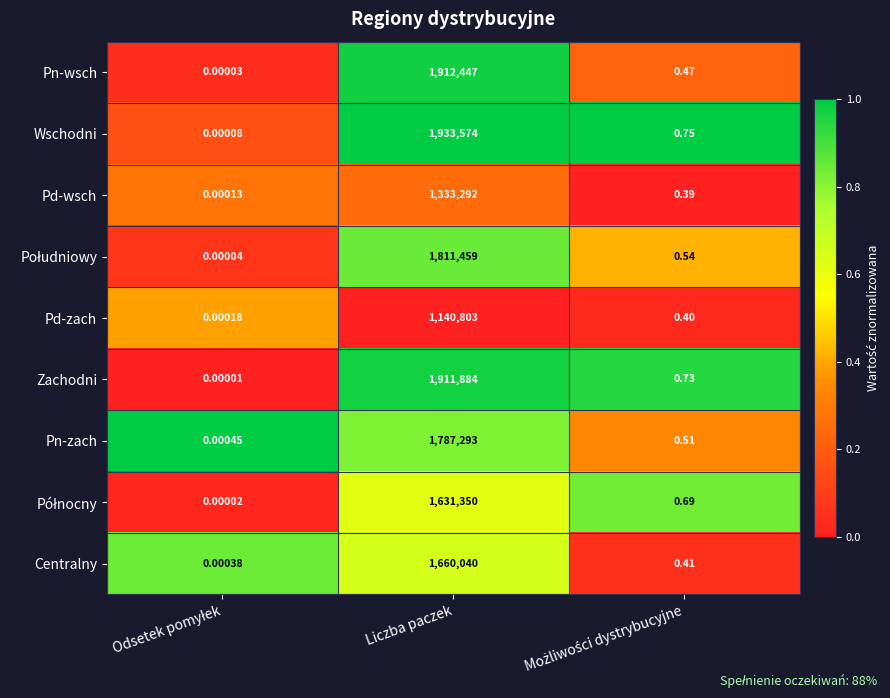

Which series has the widest spread of values?

Wschodni